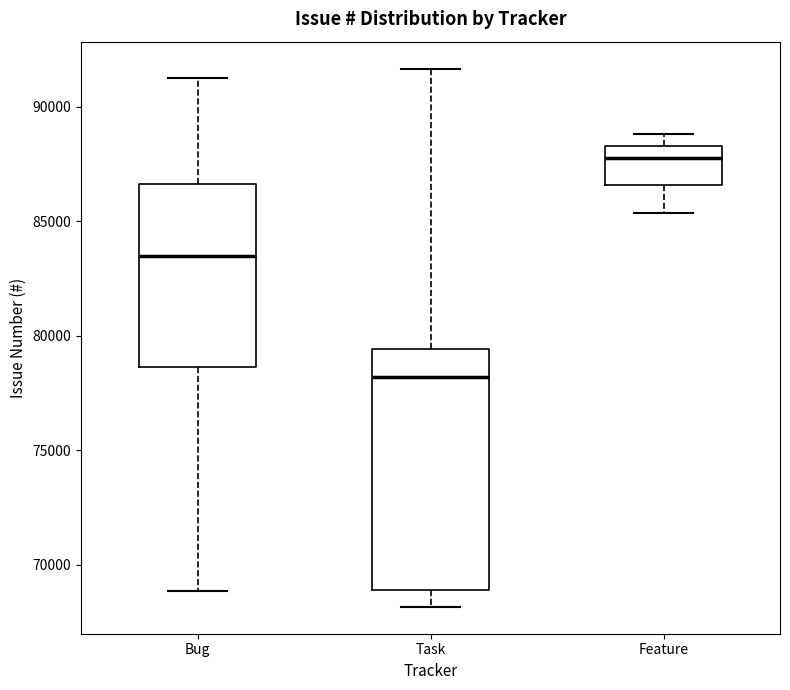

Which box is the tallest, from its lower edge to its upper edge?

Task